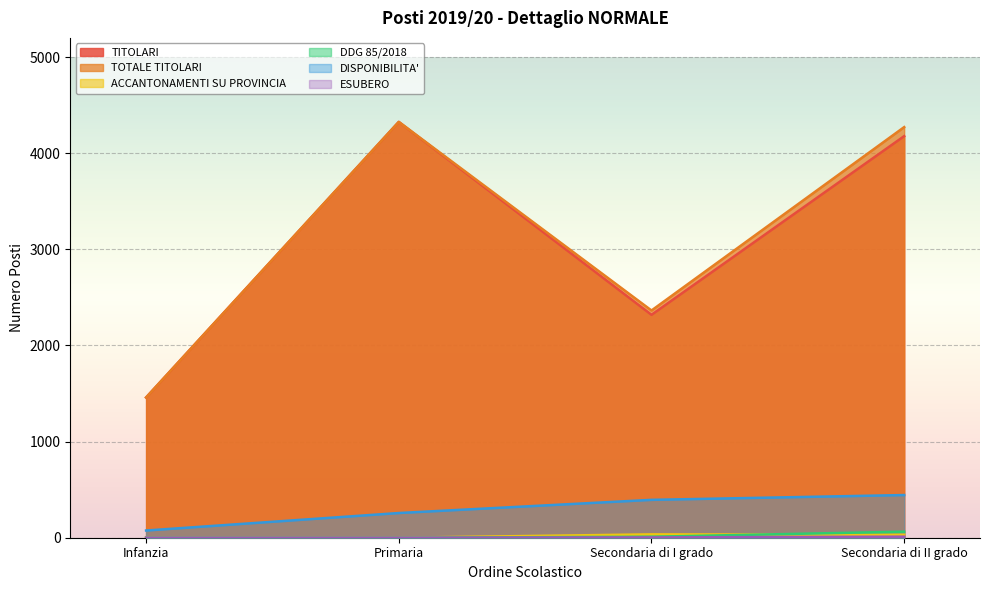

How many values in the DDG 85/2018 series exceed 10?

1